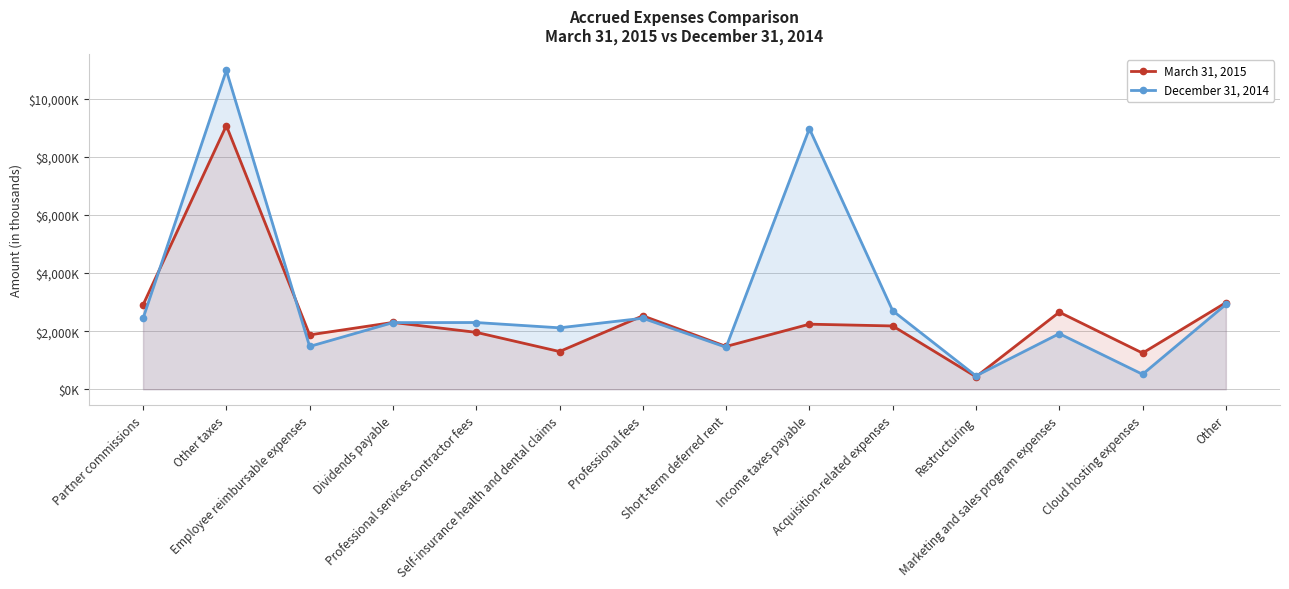

Which has a higher value, Dividends payable or Restructuring?

Dividends payable